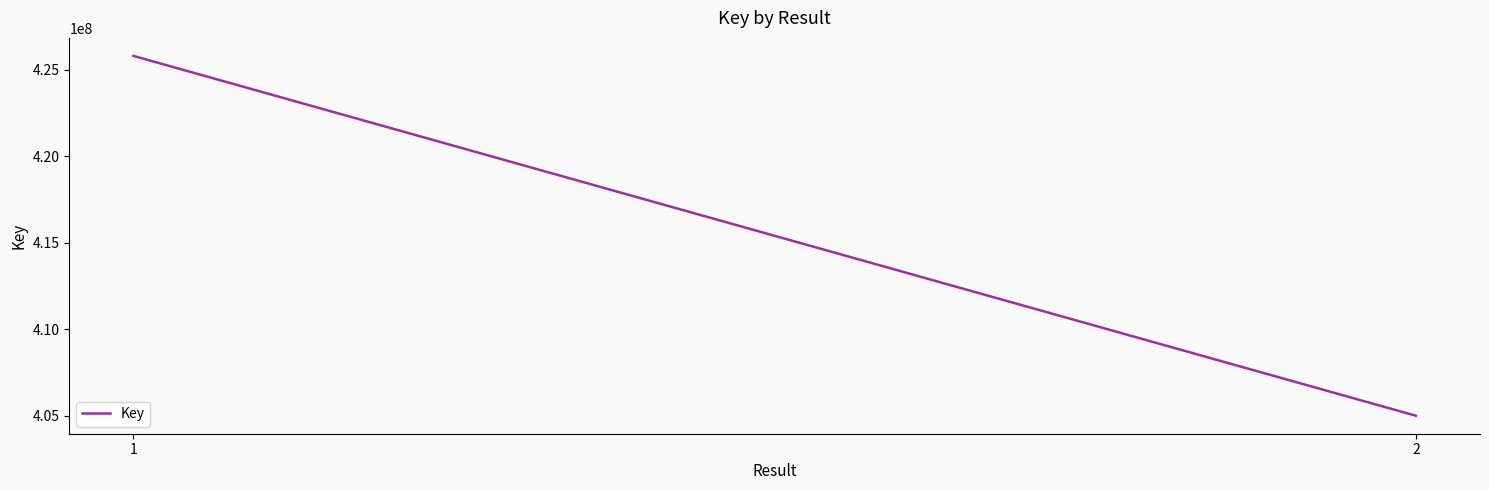

What is the approximate value at 2?

404999352